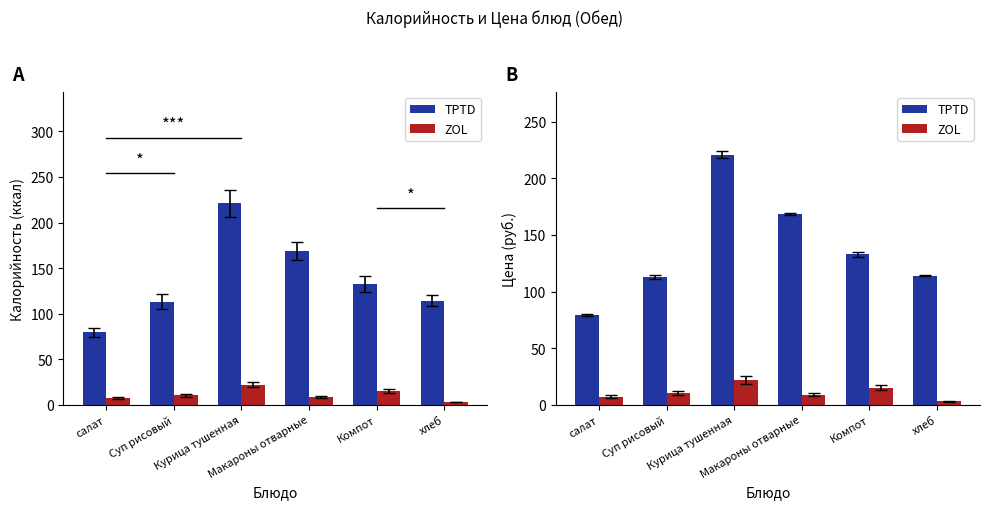

At which label is ZOL closest to 12?

Суп рисовый